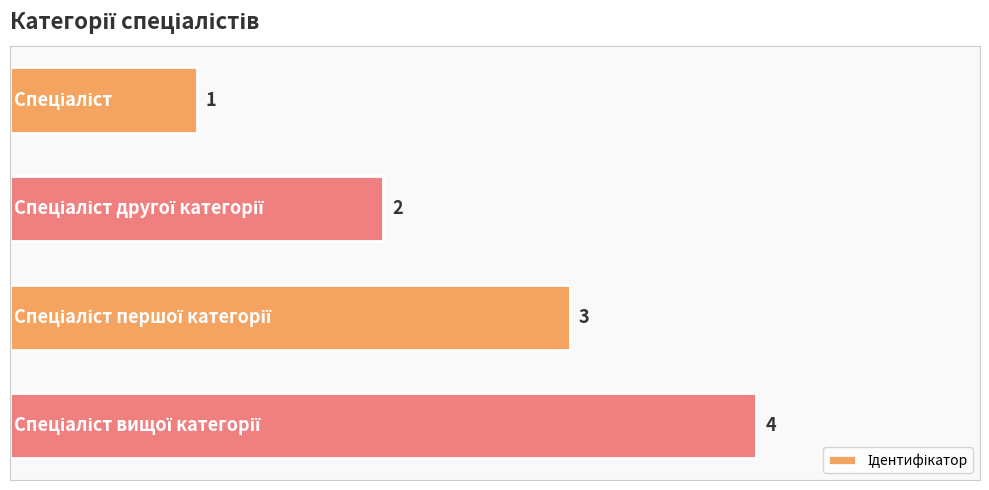

What is the sum of all values?

10